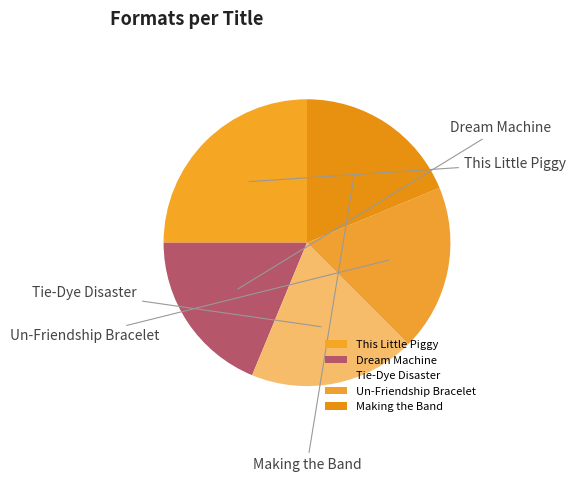

Does Making the Band represent more than half of the total?

No